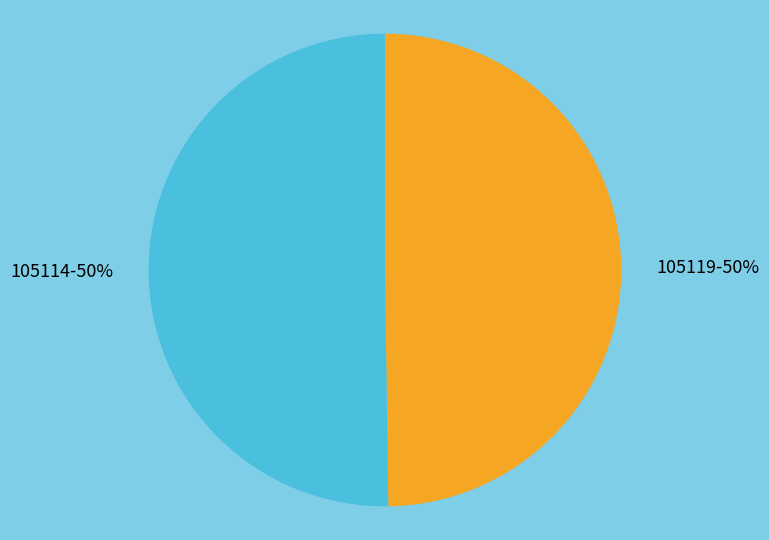

To the nearest percent, what is the average slice percentage?

50%